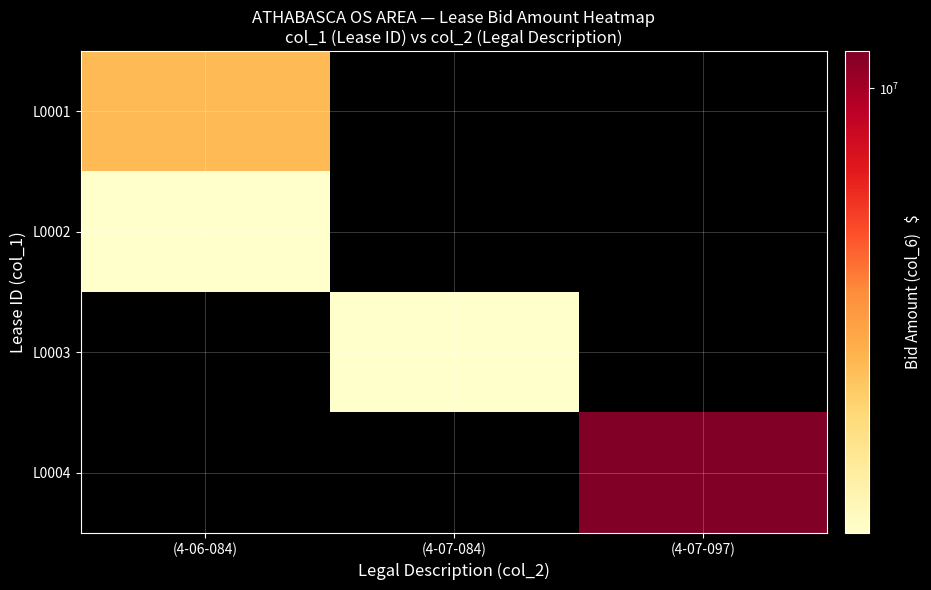

At how many categories does at least one series exceed 4100424?

1